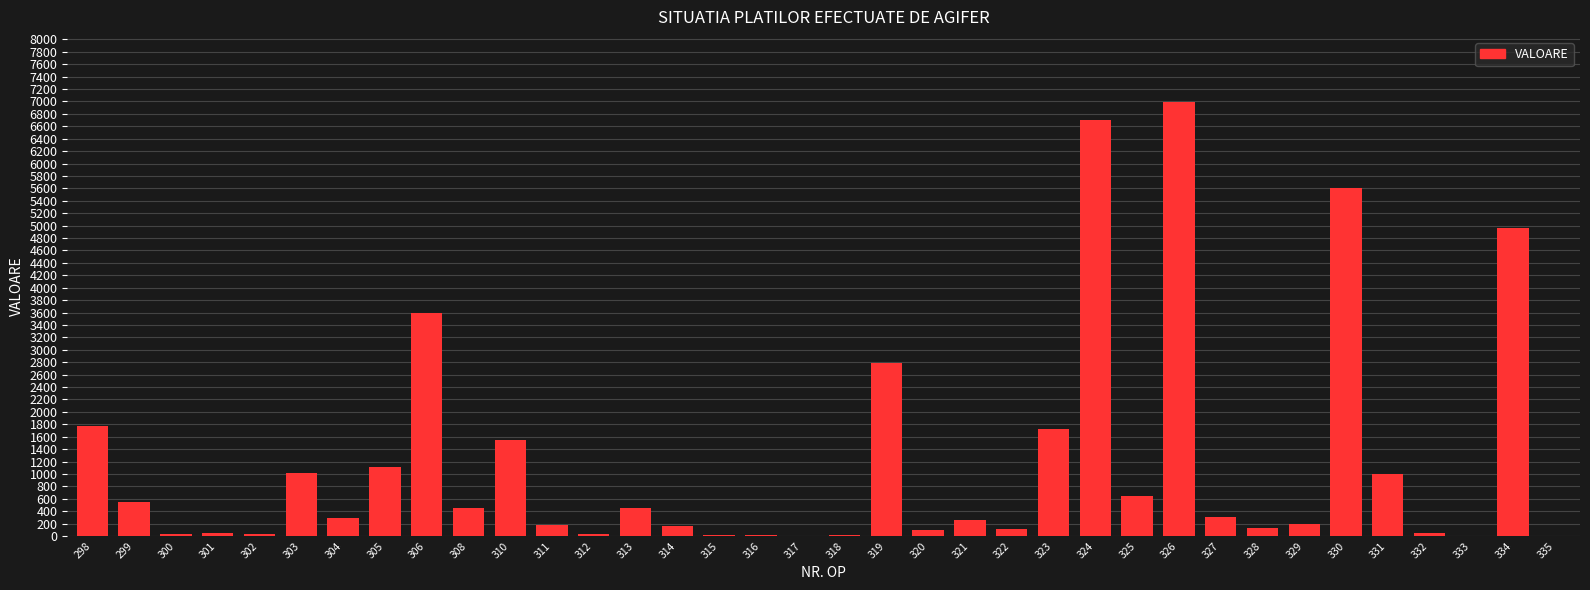

What is the change in value from 306 to 326?

+3393.0